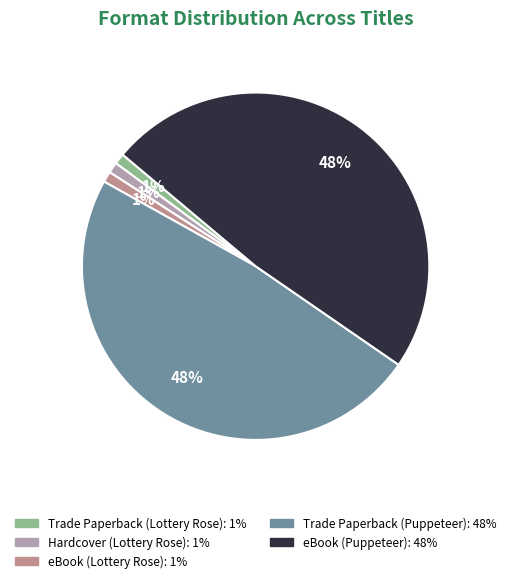

To the nearest percent, what percentage of the pie is Trade Paperback (Lottery Rose)?

1%